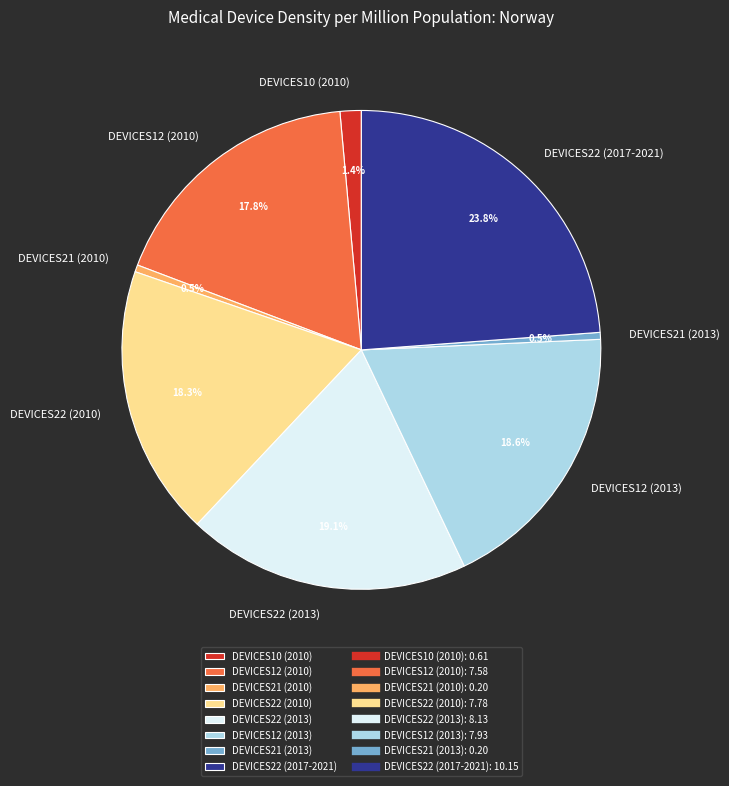

How many segments does this pie chart have?

8